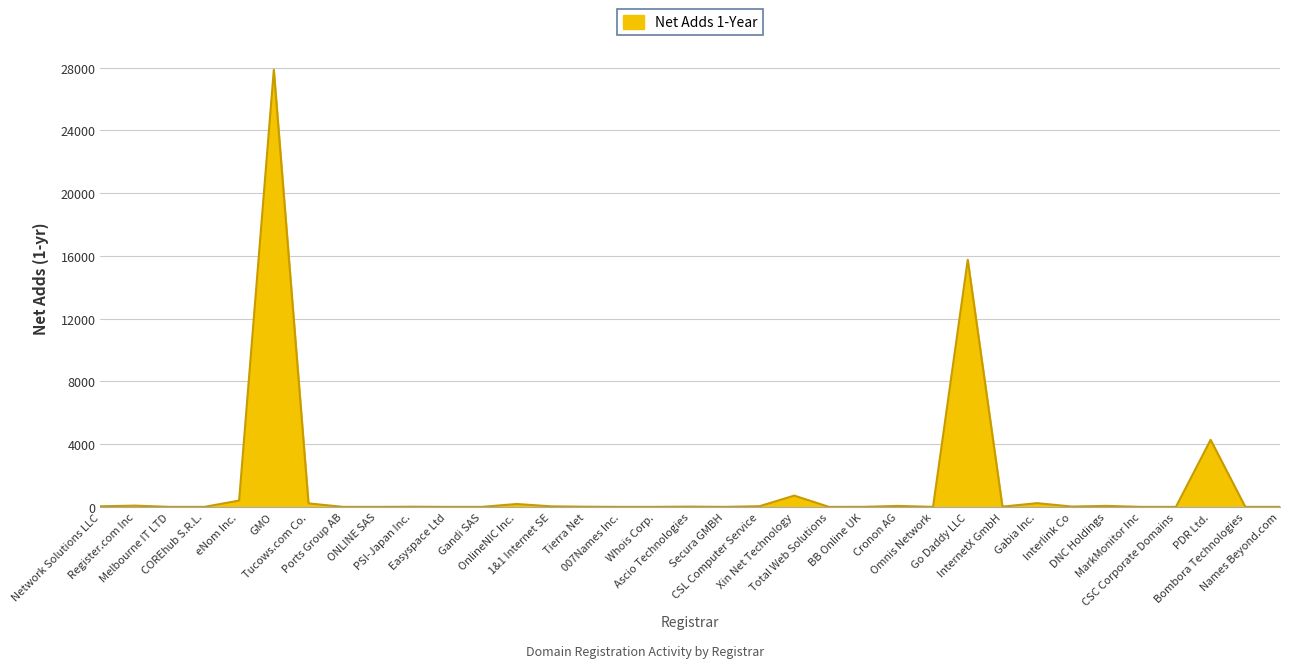

What is the greatest value displayed?

27863